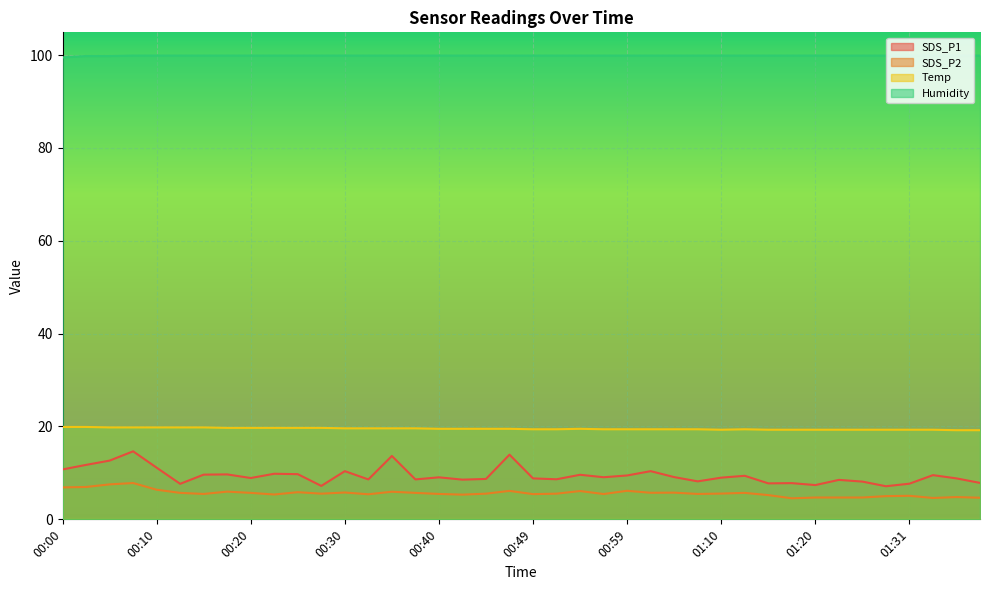

At which category is the sum across all series the highest?

00:07